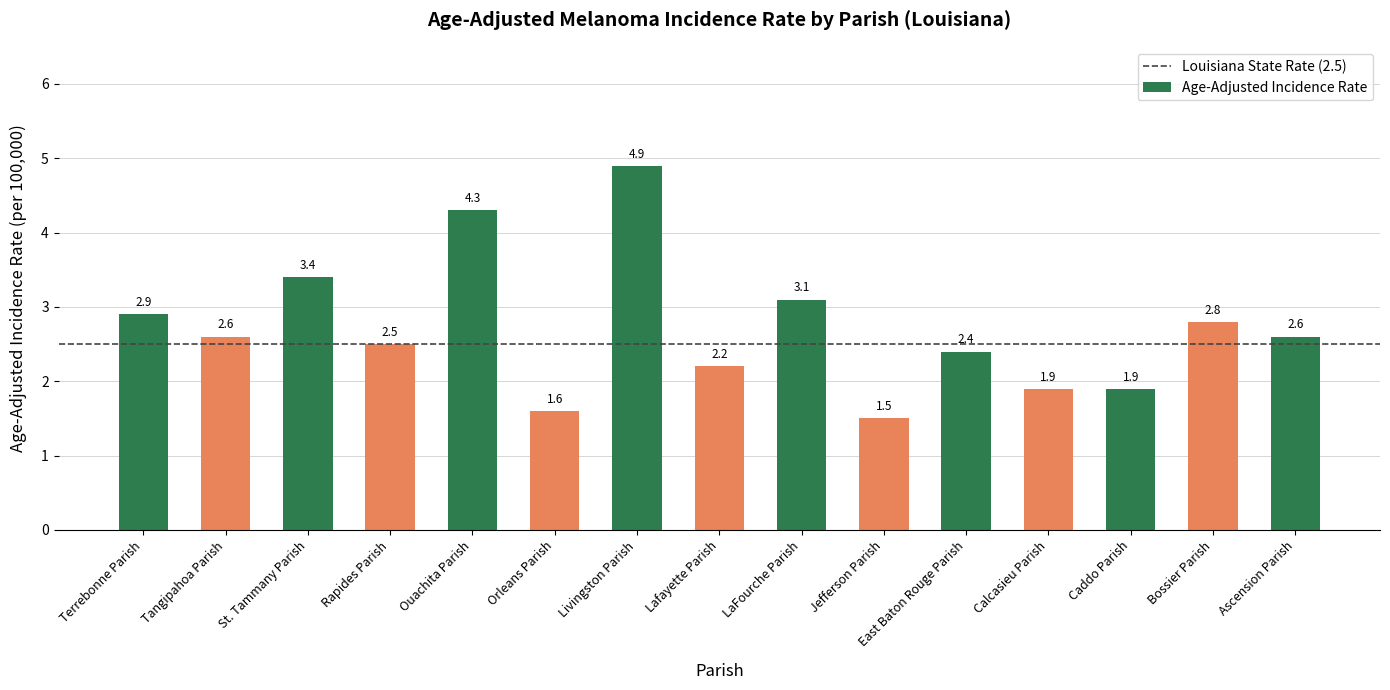

What is the approximate value at Tangipahoa Parish?

2.6